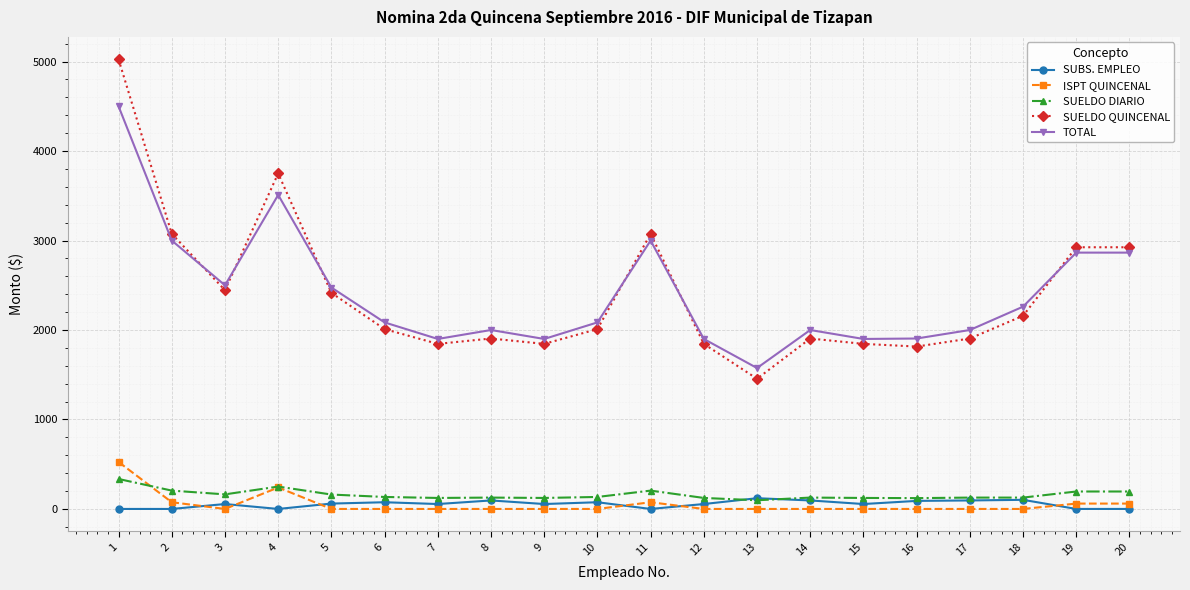

True or false: TOTAL has more than 2 points higher than both neighbors.

True